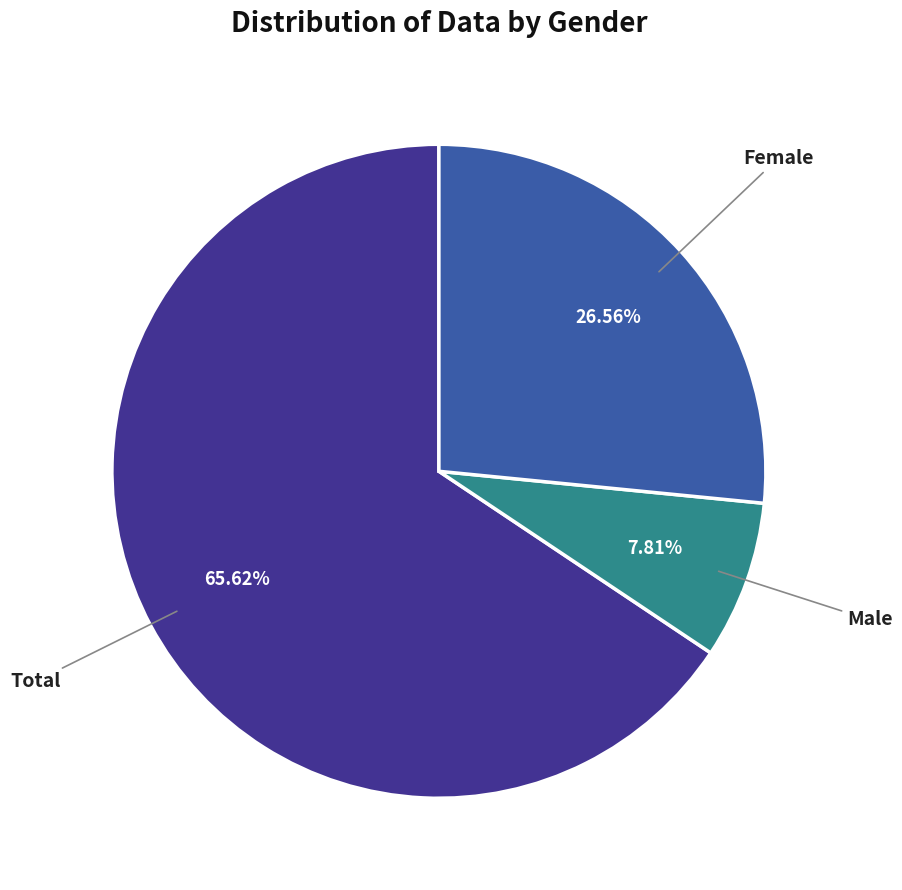

Does any single category account for the majority?

Yes